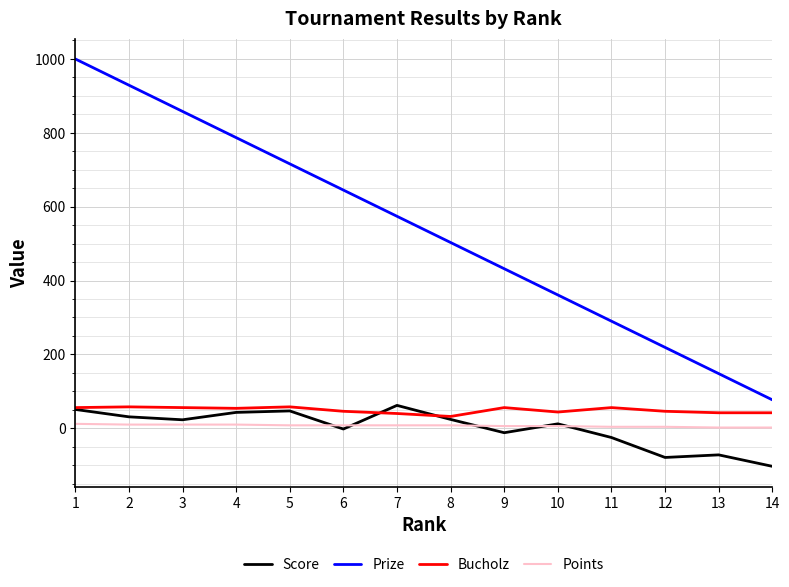

Count the Points values in the range 4 to 10.

11